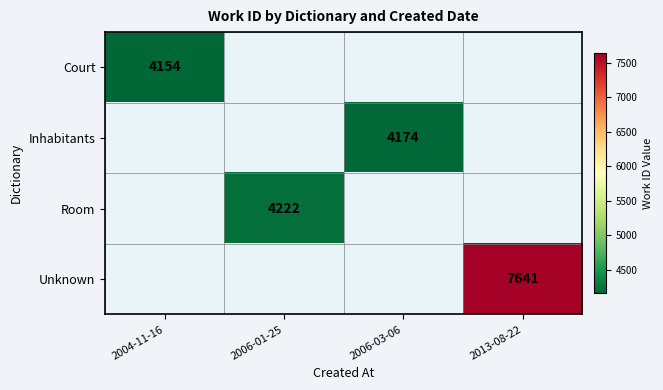

Count the number of data series in this chart.

4